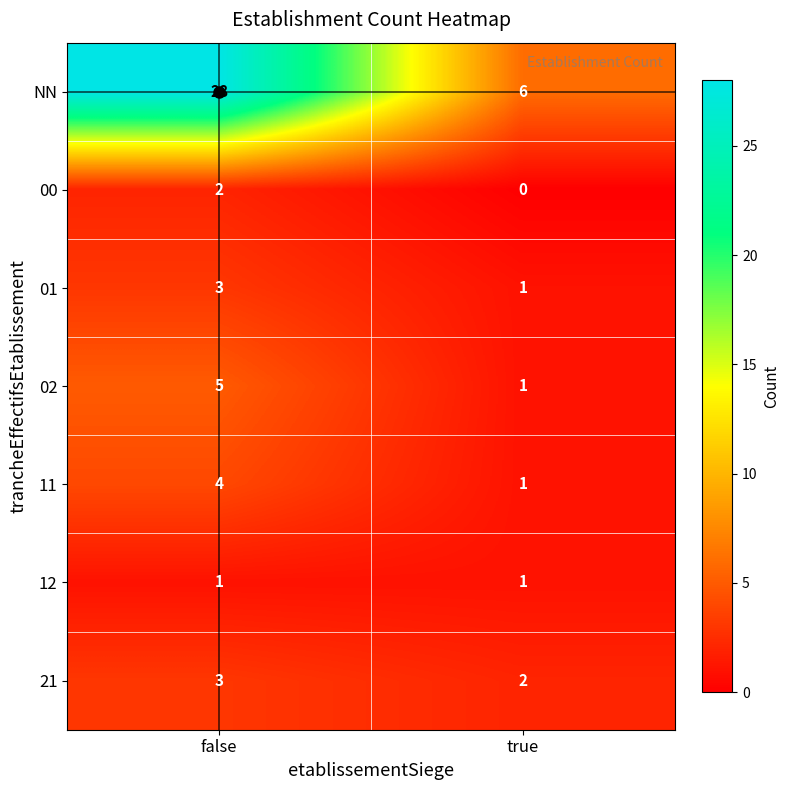

Which series has the largest total across all categories?

NN